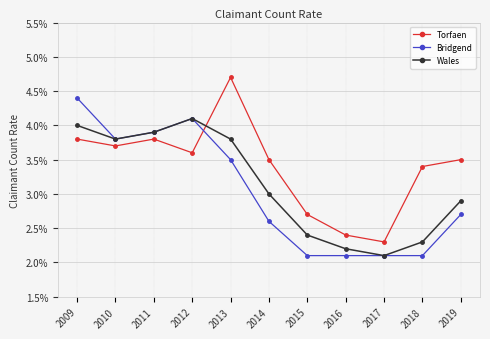

What are all the series names shown in the legend?

Torfaen, Bridgend, Wales